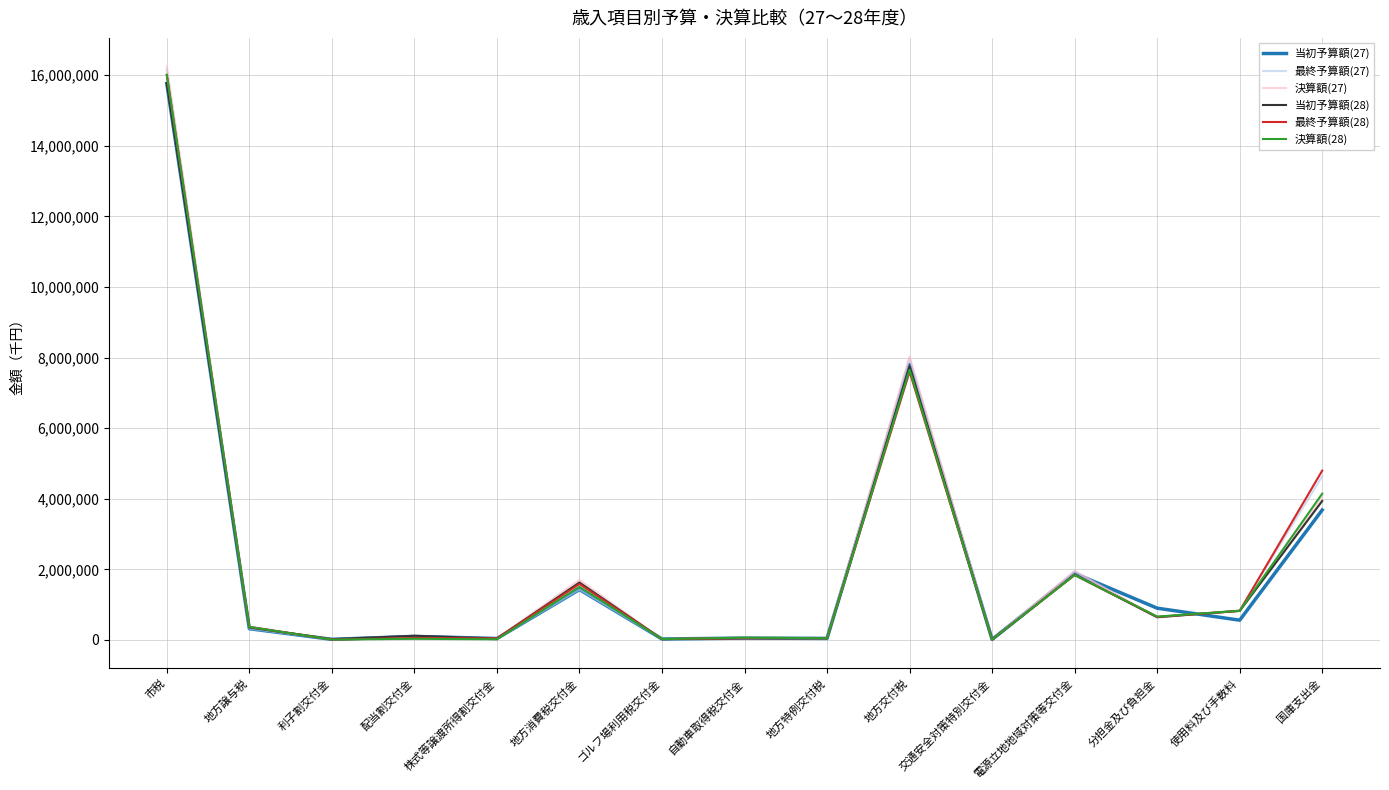

What is the difference between the maximum and minimum values in the 当初予算額(27) series?

15751172